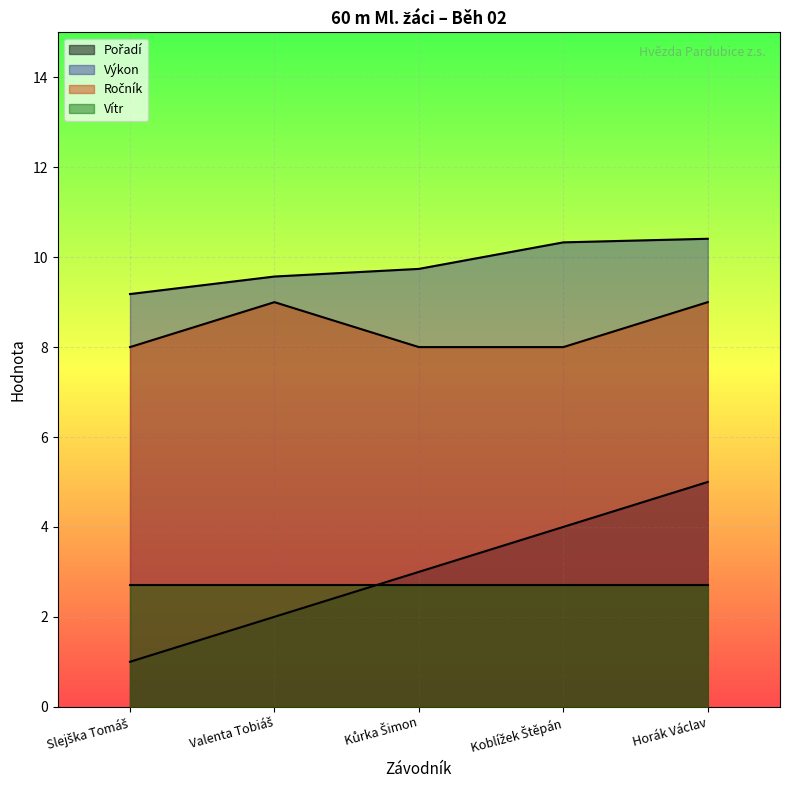

Which series changed the most between Valenta Tobiáš and Horák Václav?

Pořadí